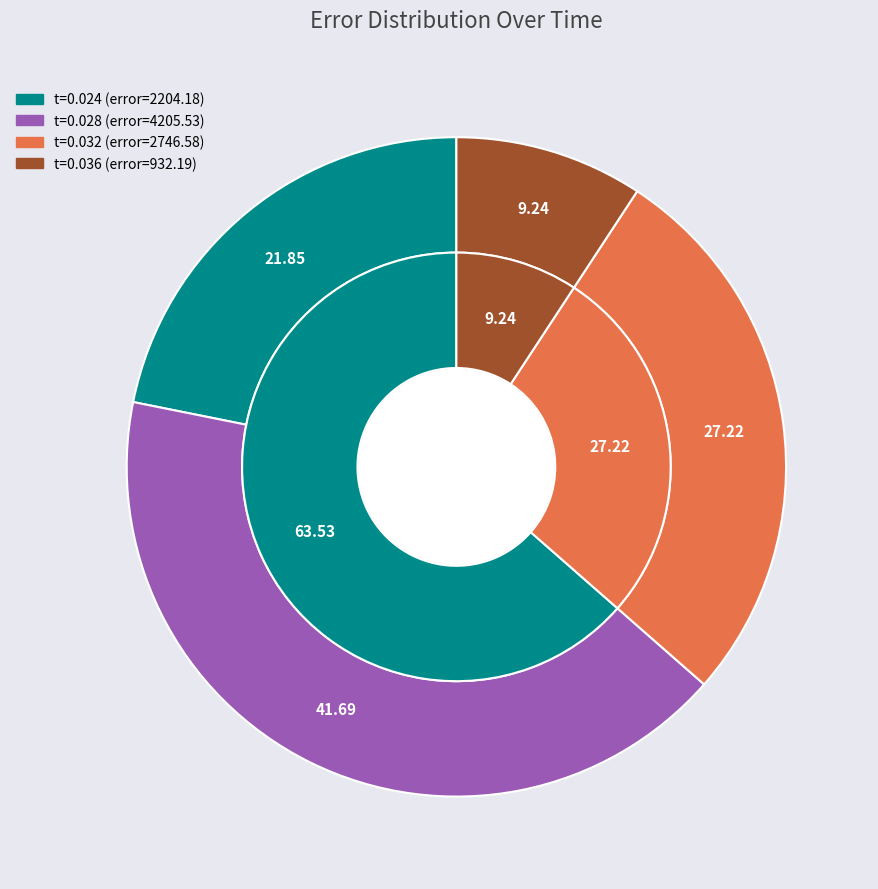

Does 0.024 represent more than half of the total?

No